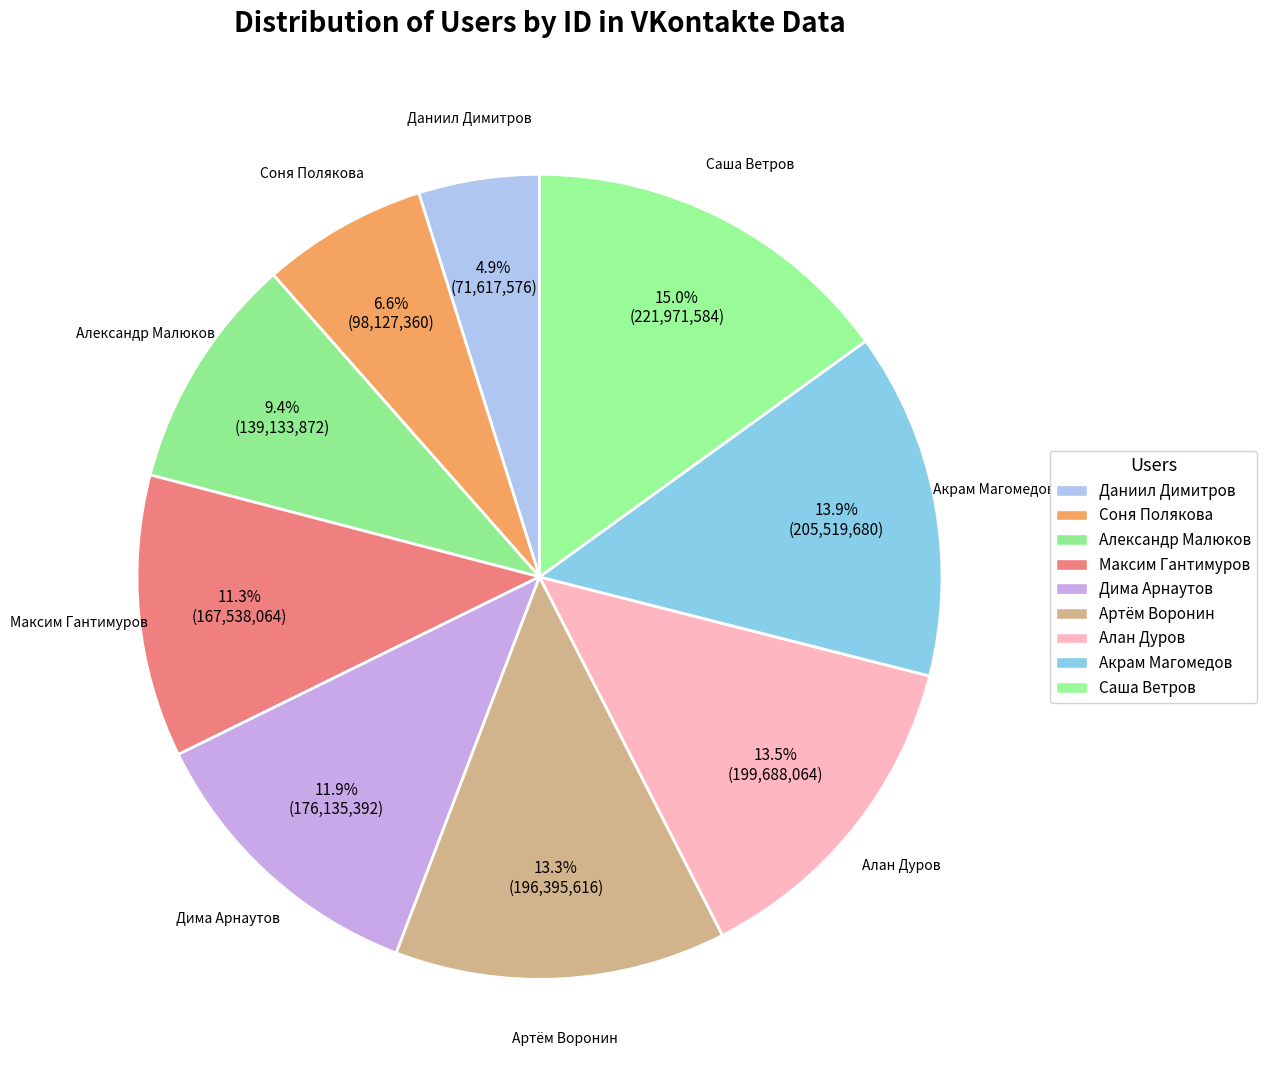

To the nearest percent, what is the average slice percentage?

11%